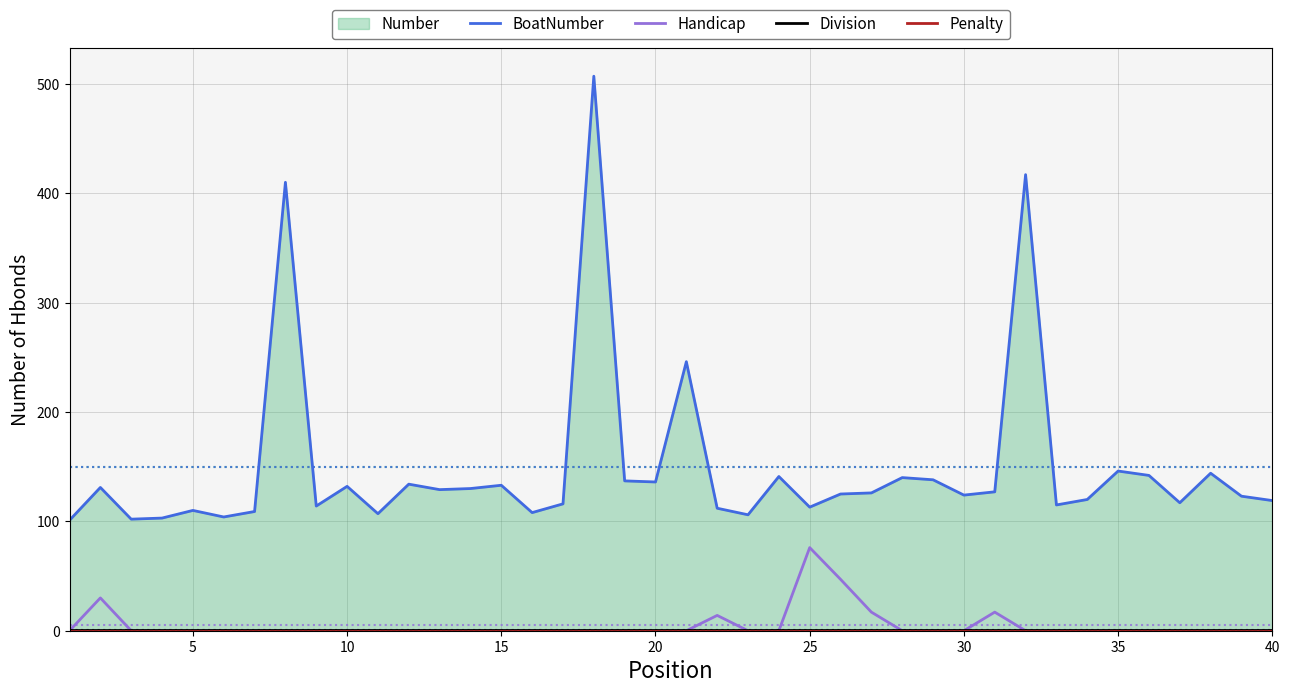

True or false: Division has more than 2 interior local peaks.

False